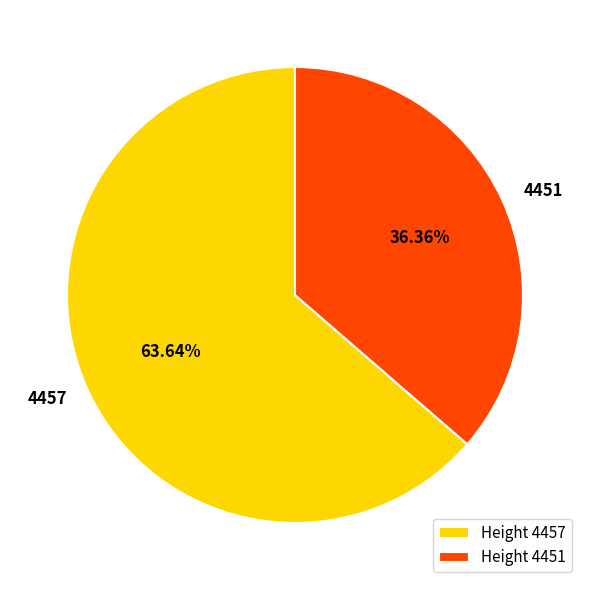

What is the smallest slice in the pie chart?

4451